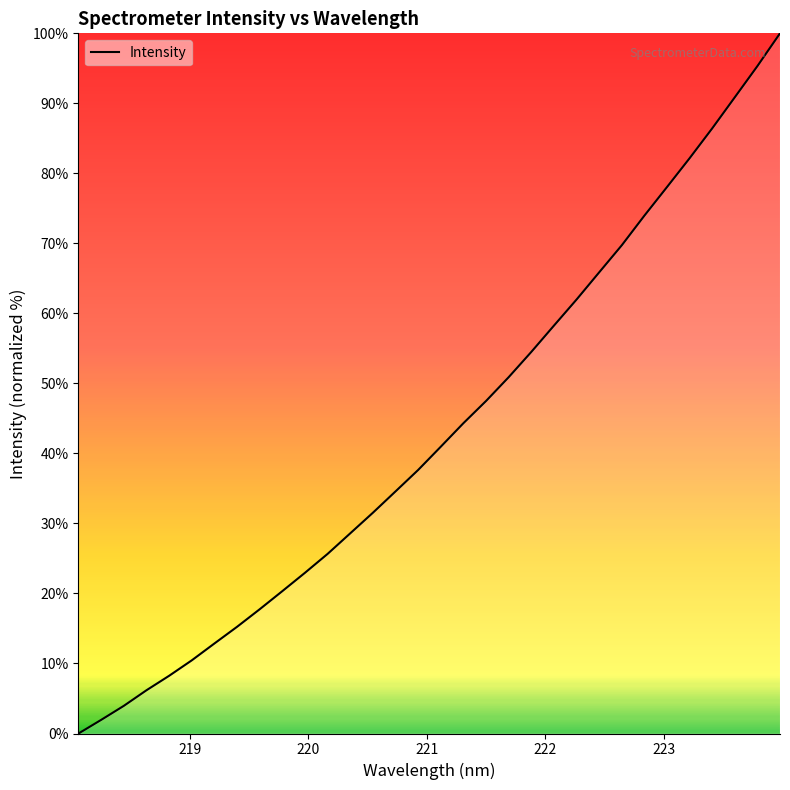

What is the maximum value shown in the chart?

100.0